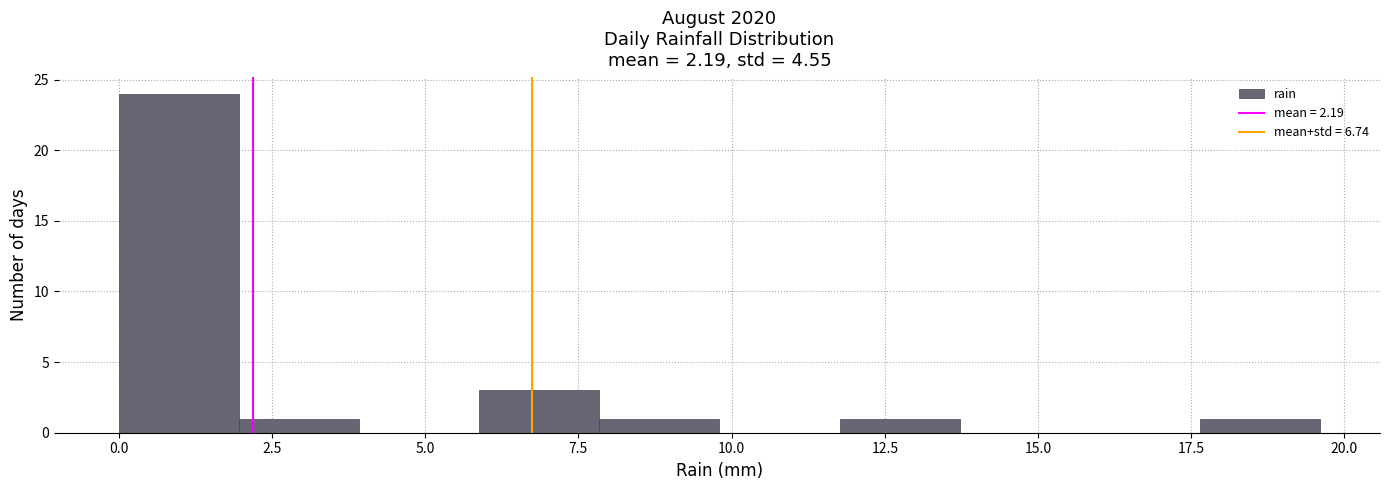

Read against the x-axis, roughly where is the centre of the tallest bar?

1.0